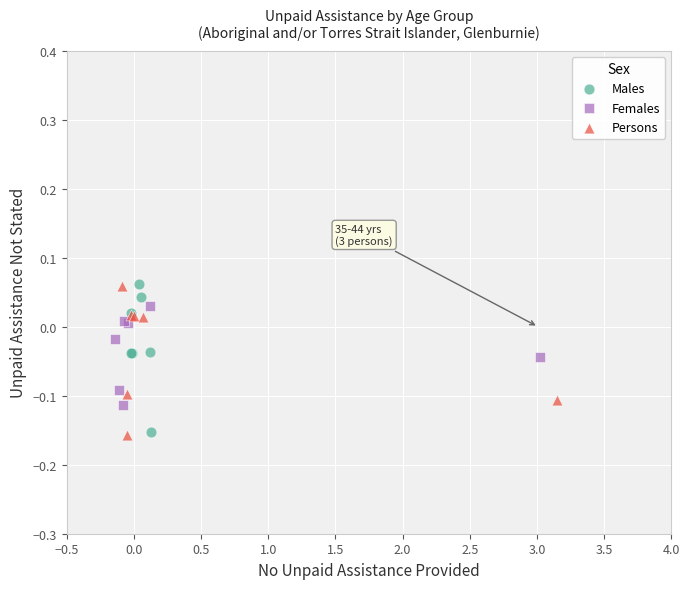

What are all the series names shown in the legend?

Males, Females, Persons